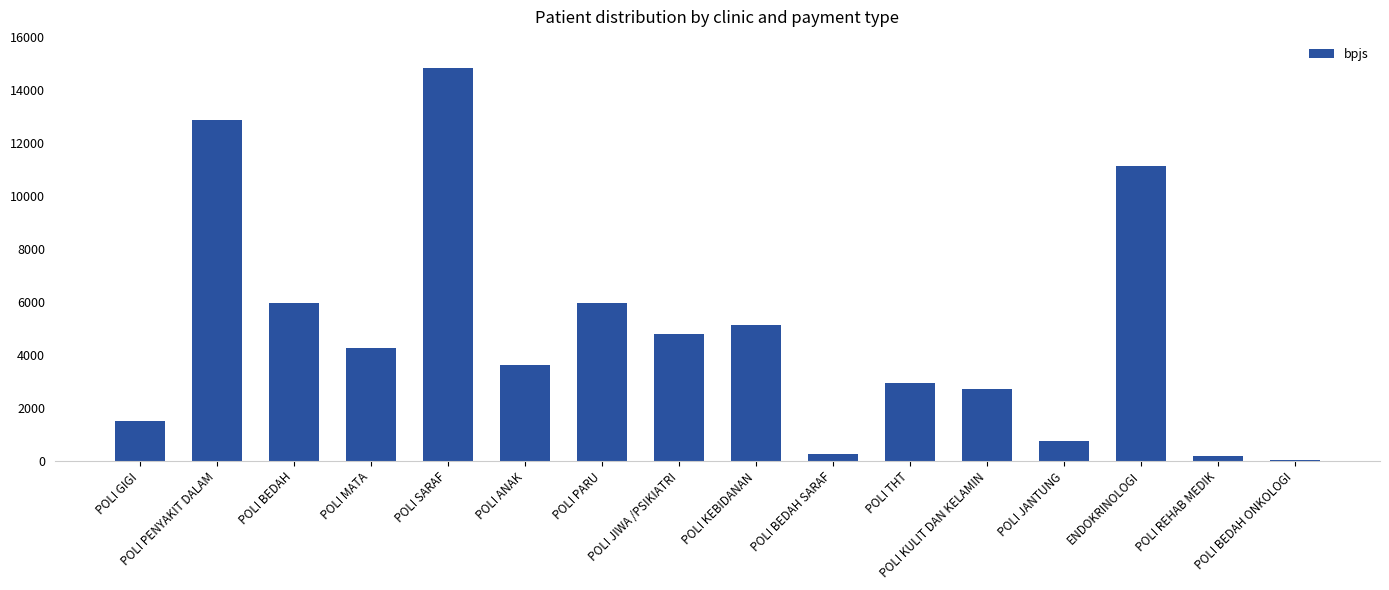

What is the maximum value shown in the chart?

14818